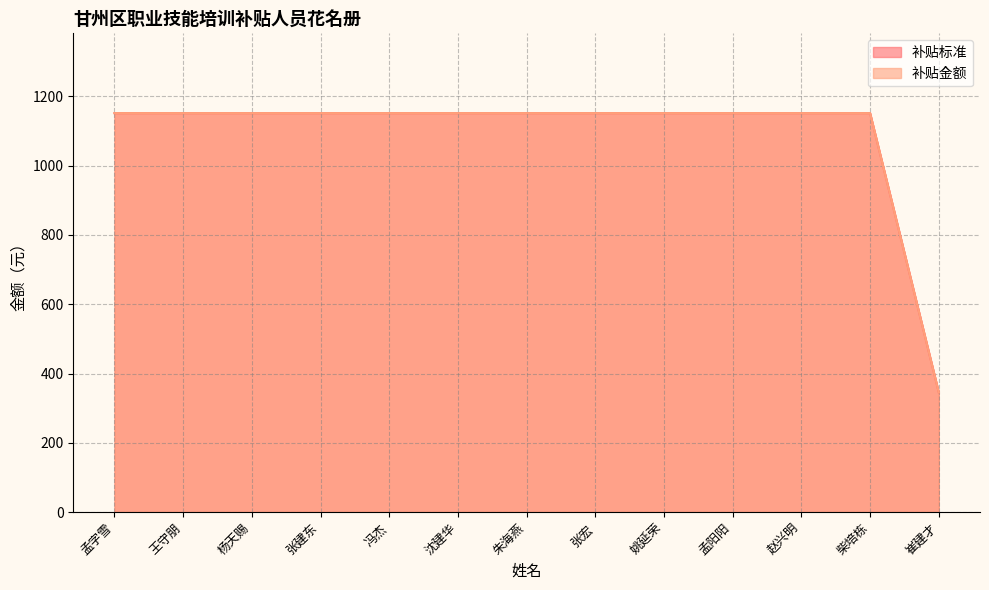

Which series has the largest total across all categories?

补贴标准